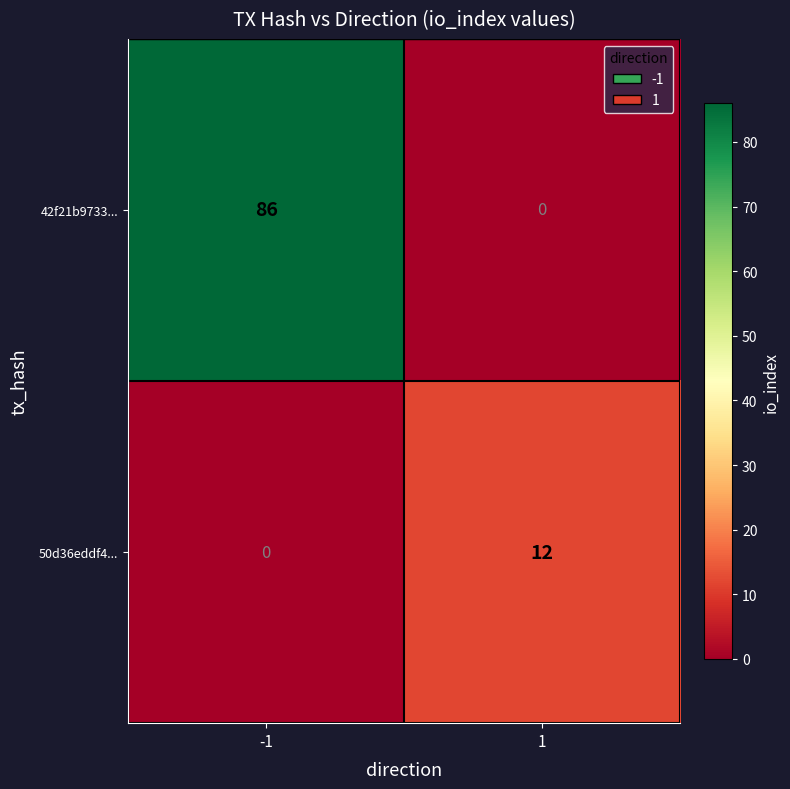

Reading right to left, transcribe all the data shown in this chart.

42f21b9733...: 1=0	-1=86
50d36eddf4...: 1=12	-1=0